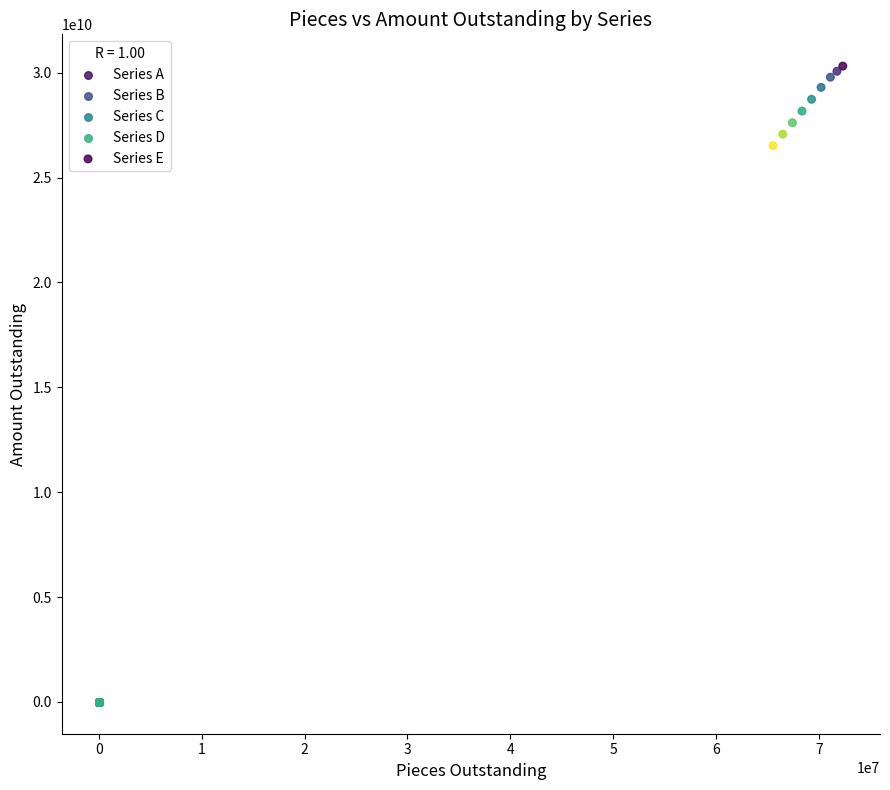

Which series contains the highest Y value?

Series E